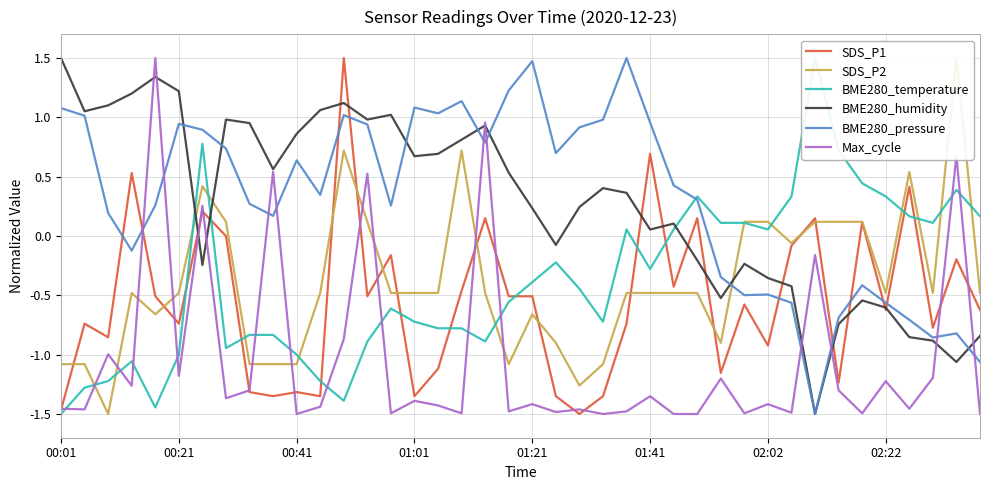

What are all the series names shown in the legend?

SDS_P1, SDS_P2, BME280_temperature, BME280_humidity, BME280_pressure, Max_cycle